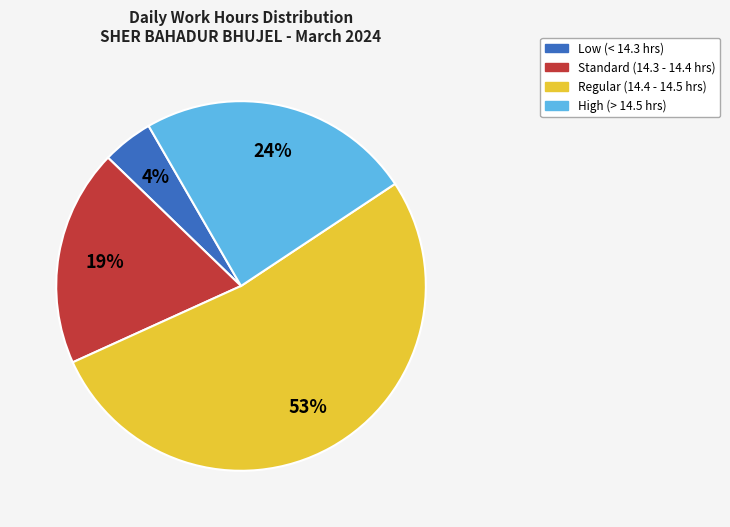

To the nearest percent, what is the average slice percentage?

25%